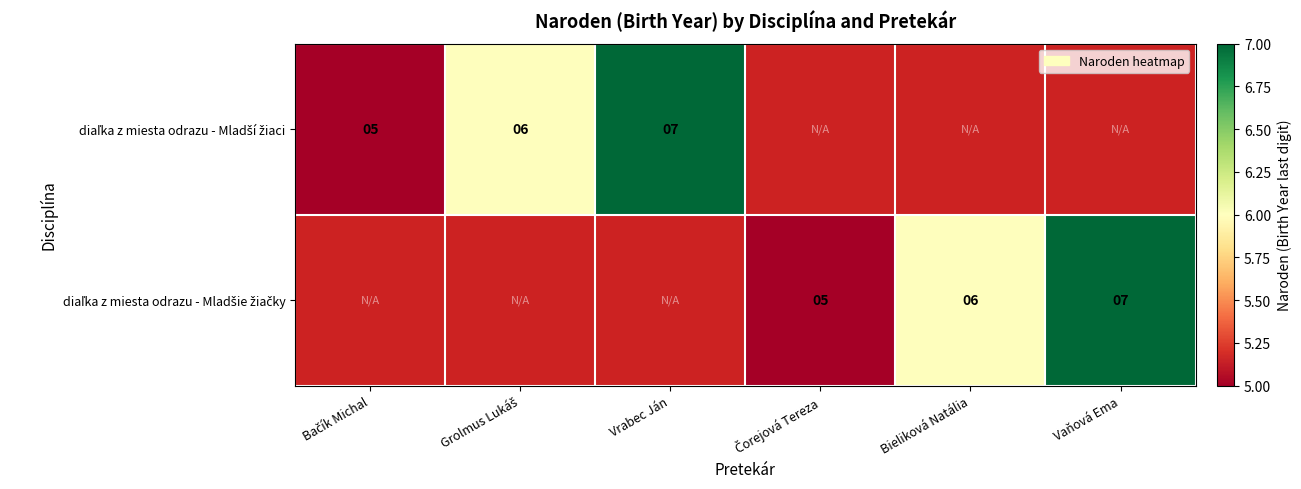

What value does the diaľka z miesta odrazu - Mladší žiaci series have at Grolmus Lukáš?

6.0